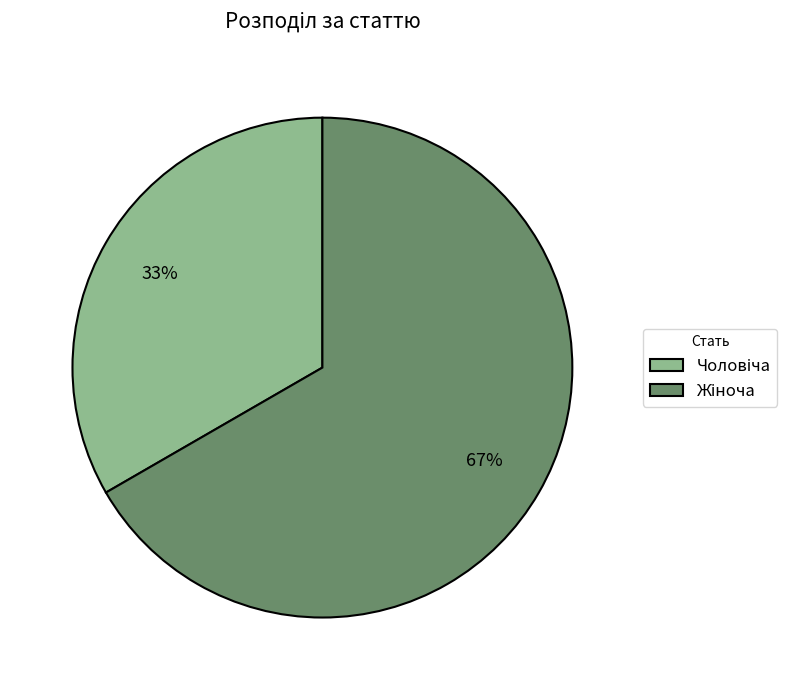

How many slices are in this pie chart?

2